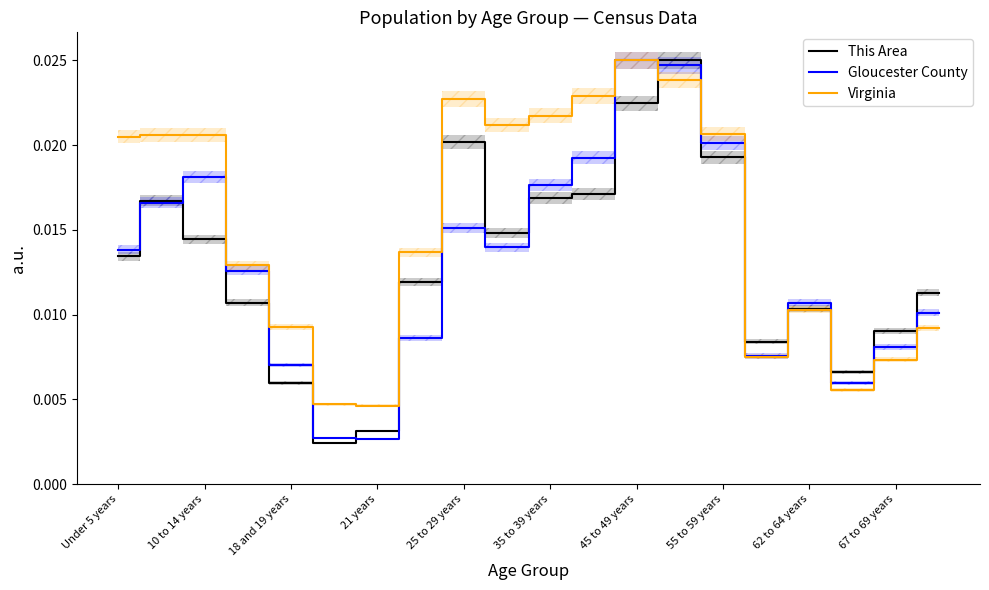

What are all the series names shown in the legend?

This Area, Gloucester County, Virginia